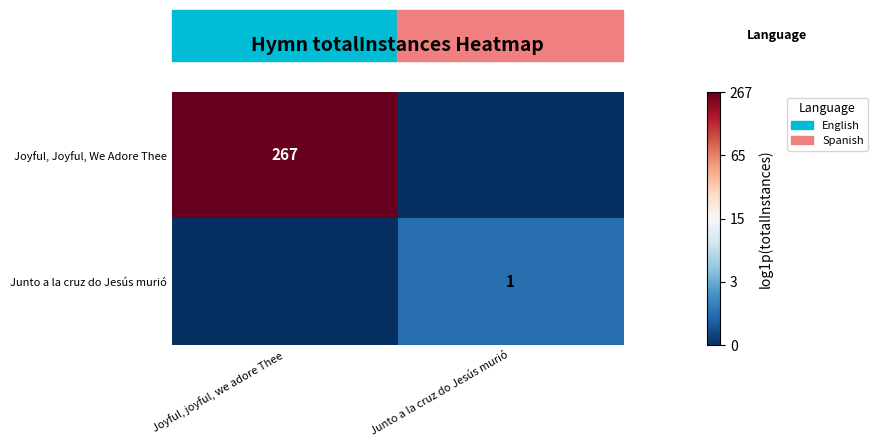

The Joyful, Joyful, We Adore Thee series shows 87 at Joyful, joyful, we adore Thee. True or false?

False